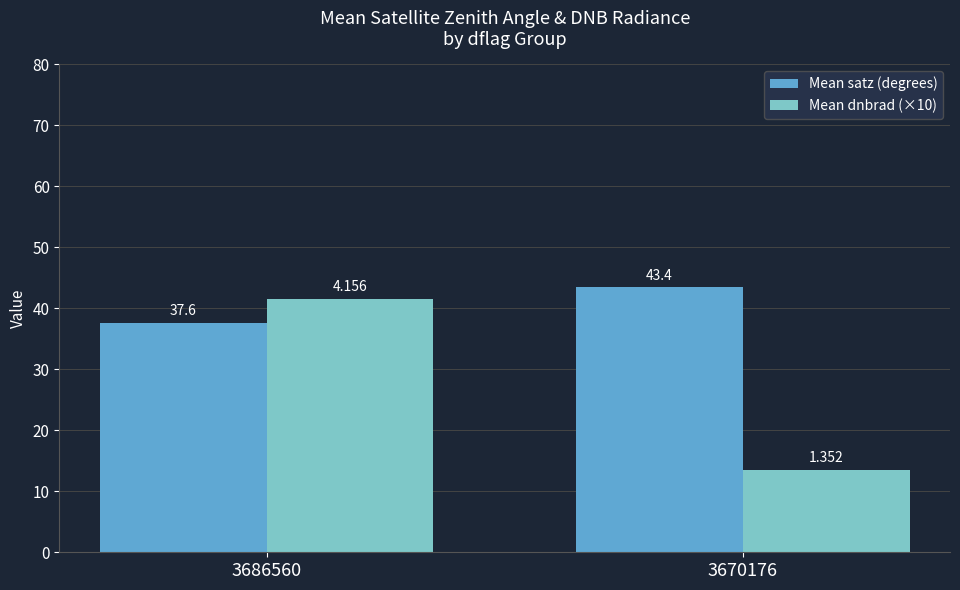

How many data points in Mean dnbrad (×10) are above 41?

1